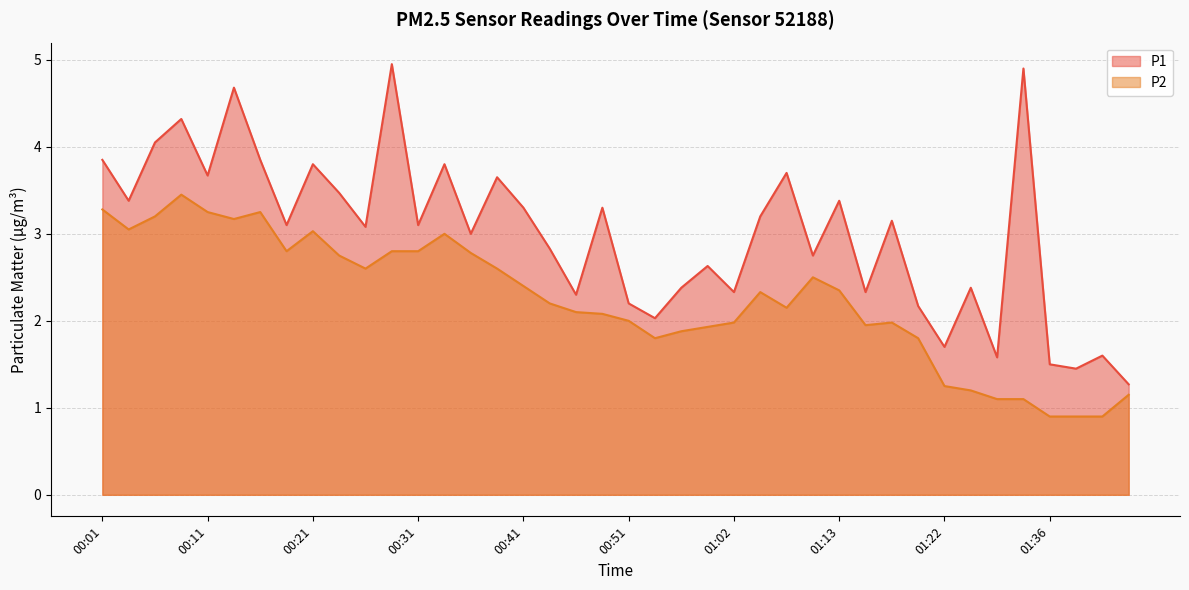

Is the value of P1 at 00:36 greater than the value of P2 at 00:01?

No